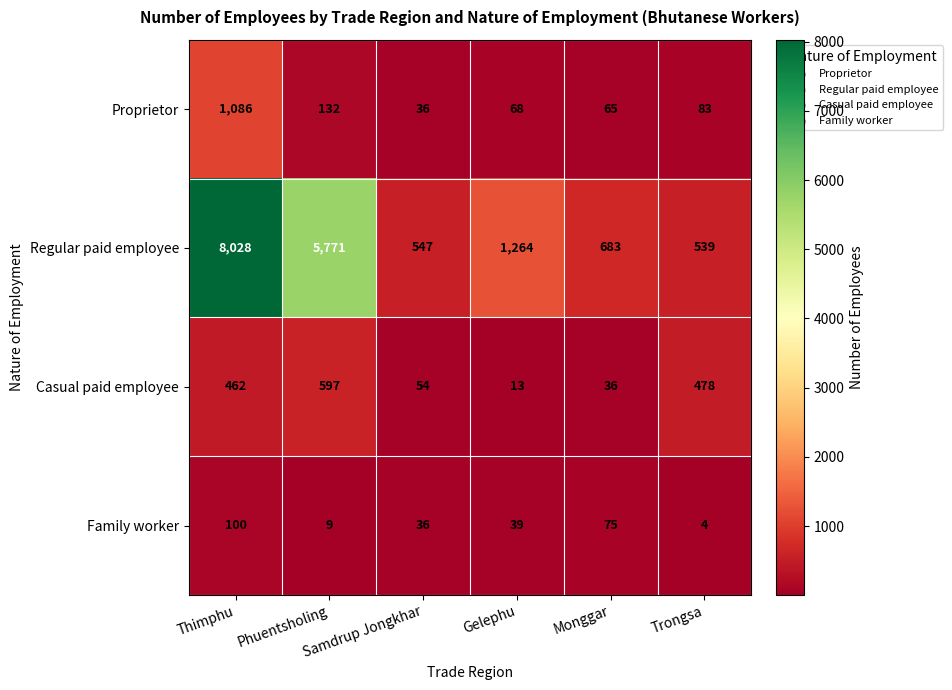

What is the difference between the maximum and second lowest values in the Proprietor series?

1021